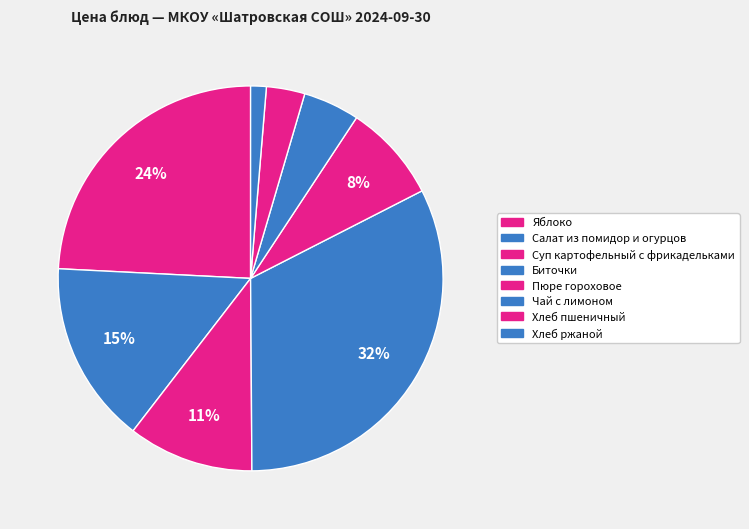

Which category has the biggest portion of the pie?

Биточки